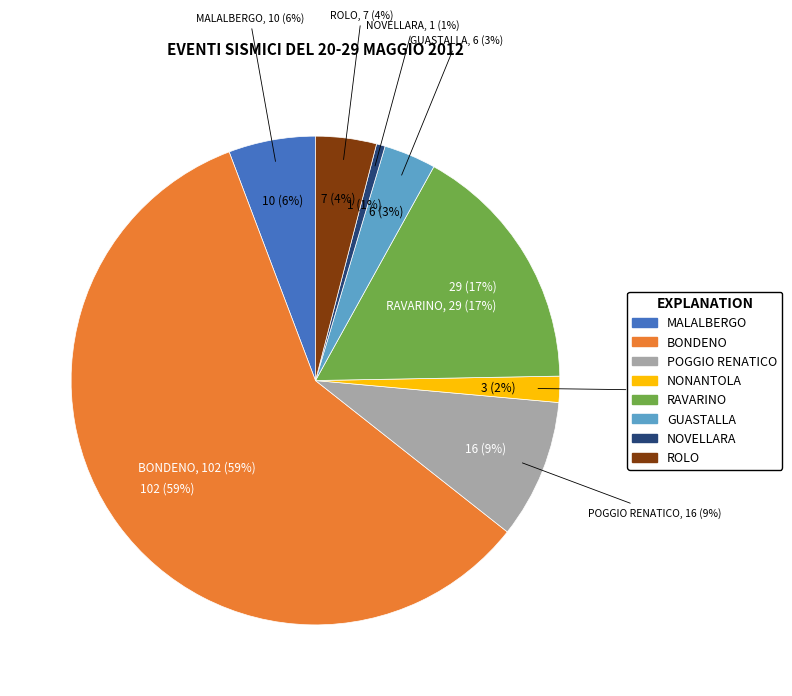

What percentage is the NOVELLARA slice, to the nearest percent?

1%